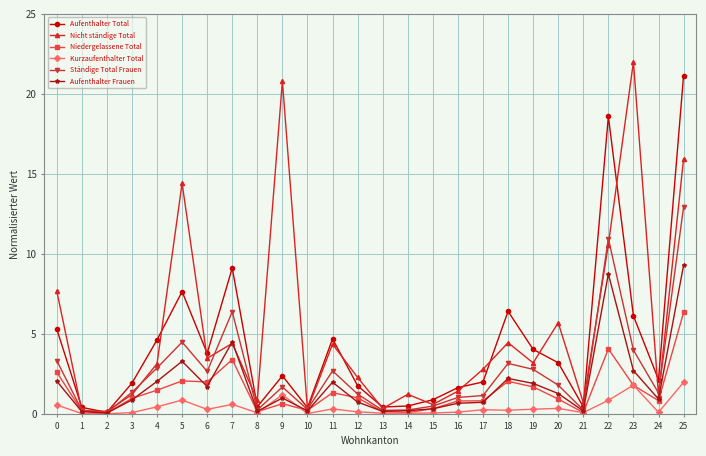

What is the total value across all series at 13?

1.3